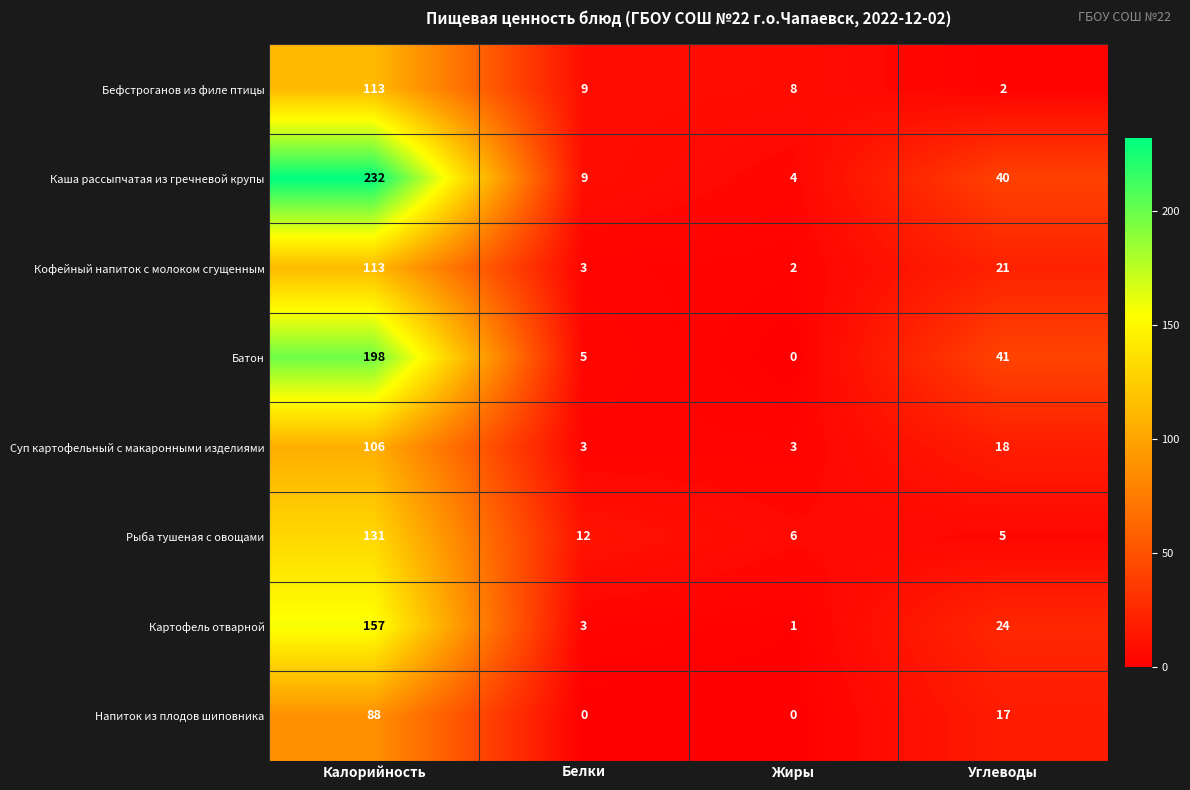

Count the Суп картофельный с макаронными изделиями values in the range 3 to 106.

4